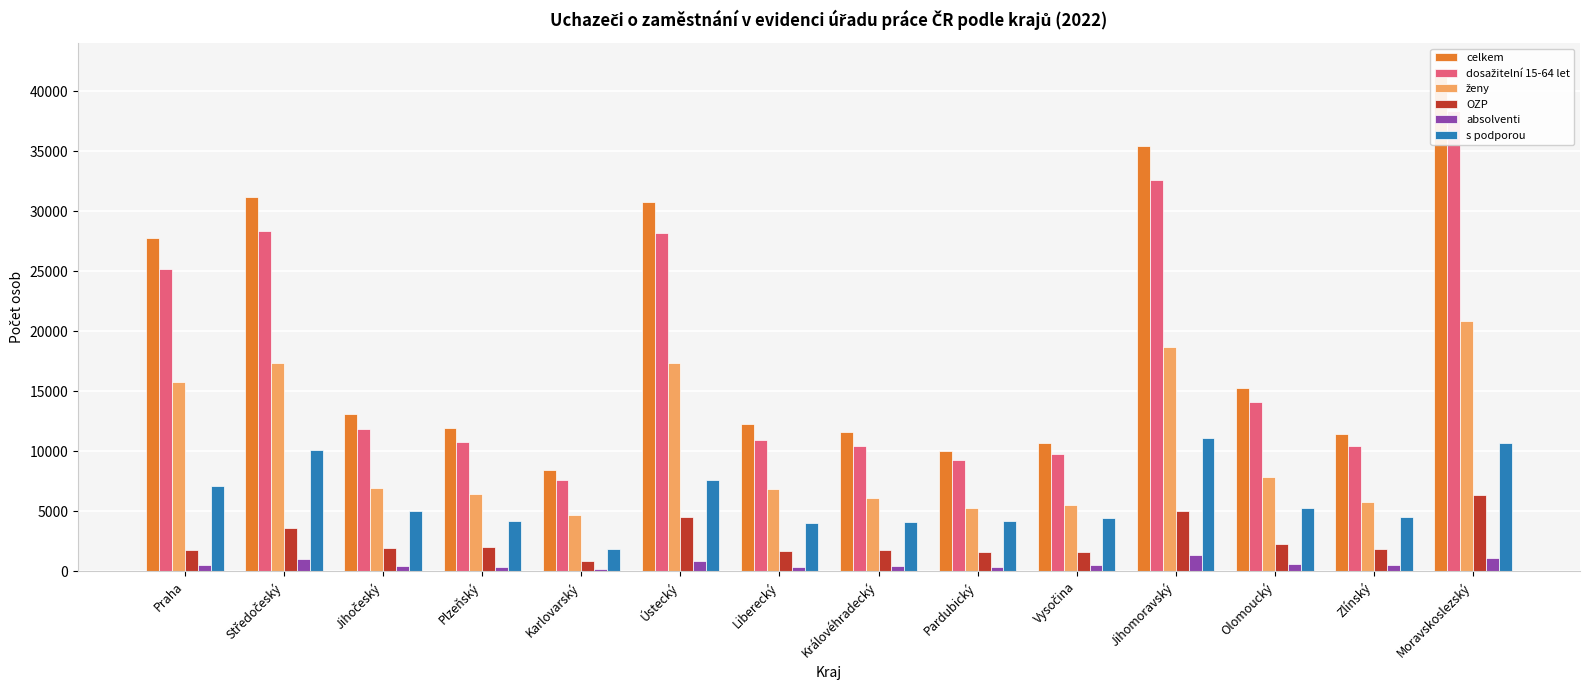

Which has a higher value, Plzeňský or Jihočeský?

Jihočeský